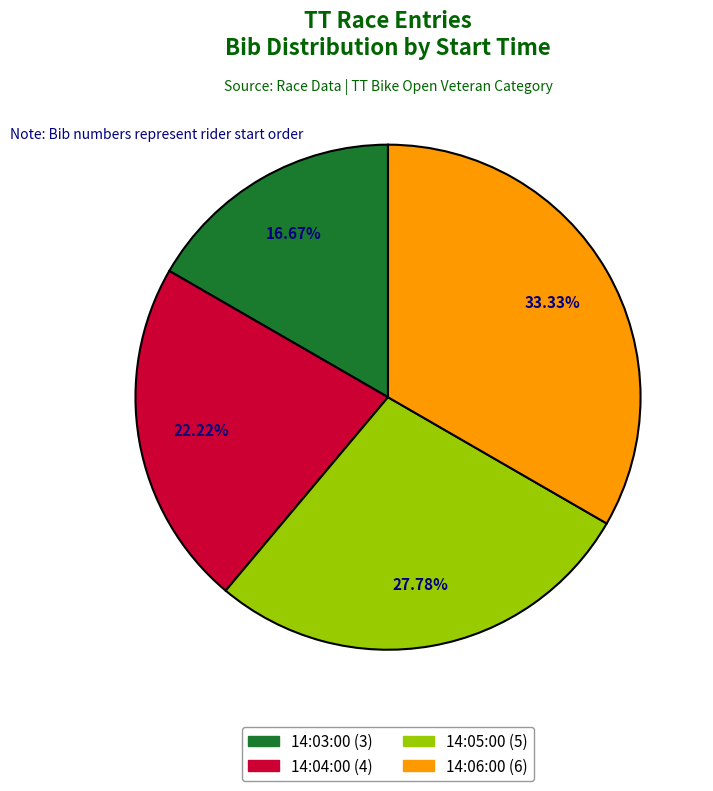

Count the number of slices in the pie.

4